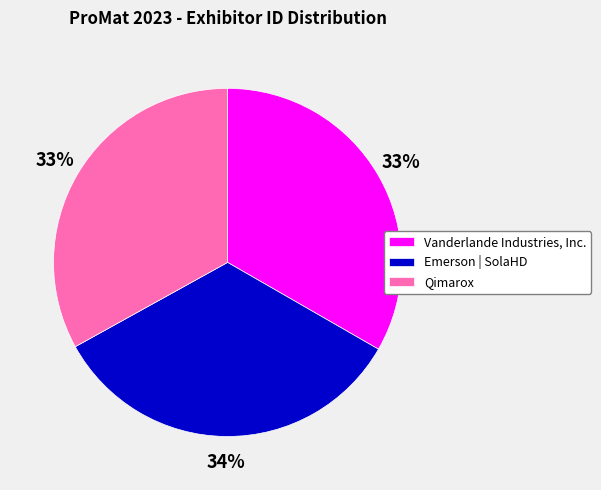

Is the sum of Qimarox and Emerson | SolaHD greater than half?

Yes